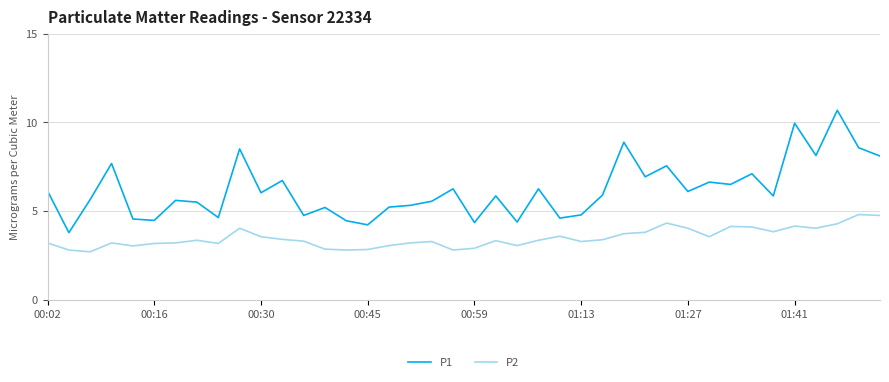

What is the minimum value shown in the chart?

2.7